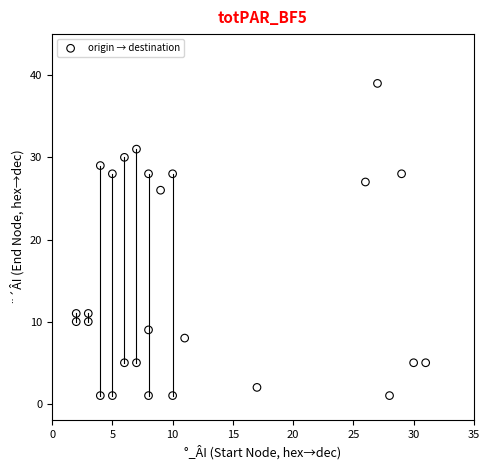

What is the range of Y values (max minus min)?

38